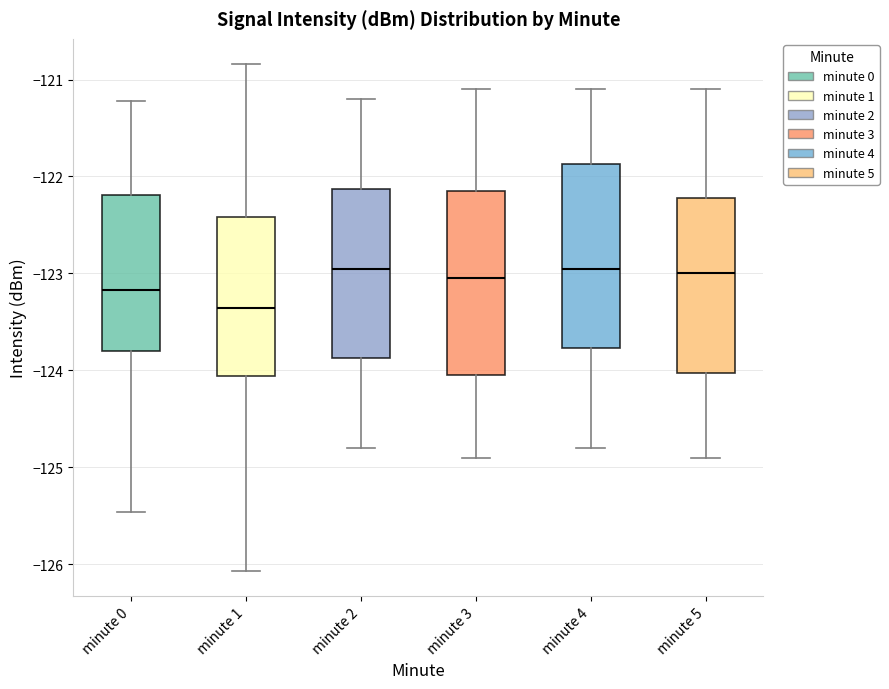

Which box's median line is the lowest?

minute 1